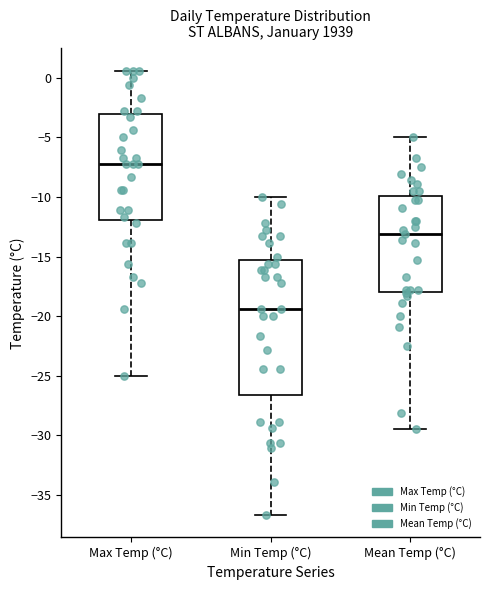

Reading left to right, read every box against the y-axis: the position of its median line, the range the box covers, and the ends of its whiskers. The values are not printed on the chart, so give them approximately, as read against the axis.

Max Temp (°C): median -7.0, box -12.0 to -3.0, whiskers -25.0 to 0.5
Min Temp (°C): median -19.5, box -26.5 to -15.5, whiskers -36.5 to -10.0
Mean Temp (°C): median -13.0, box -18.0 to -10.0, whiskers -29.5 to -5.0